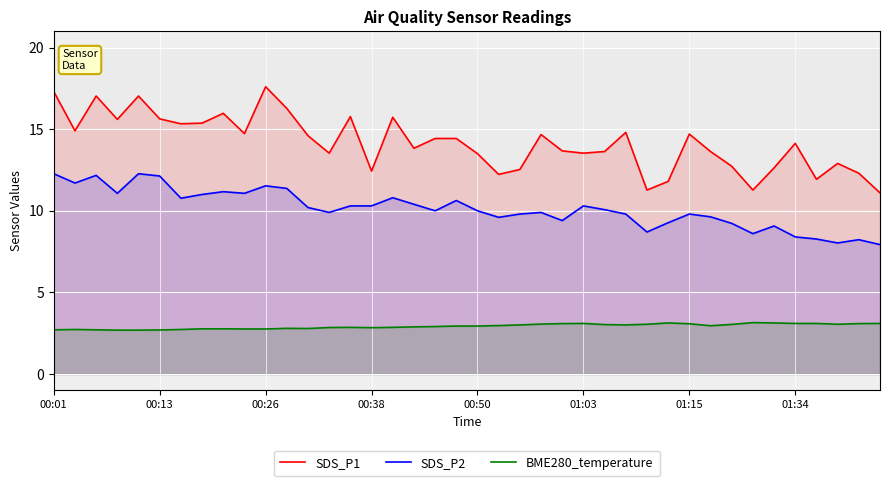

How many lines are shown in the chart?

3